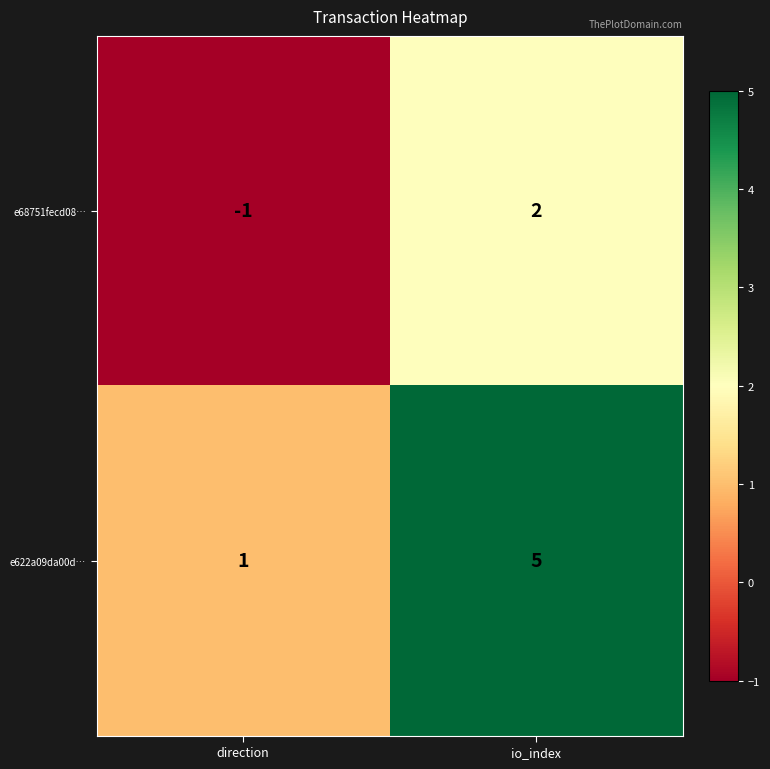

Count the number of categories in the chart.

2